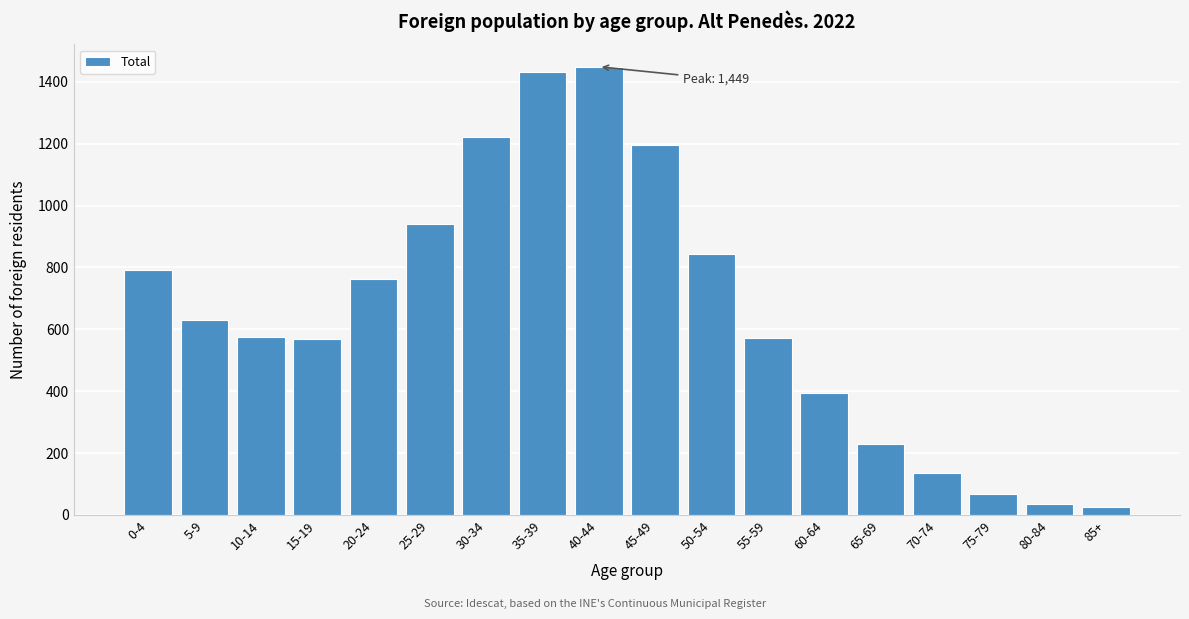

What is the greatest value displayed?

1449